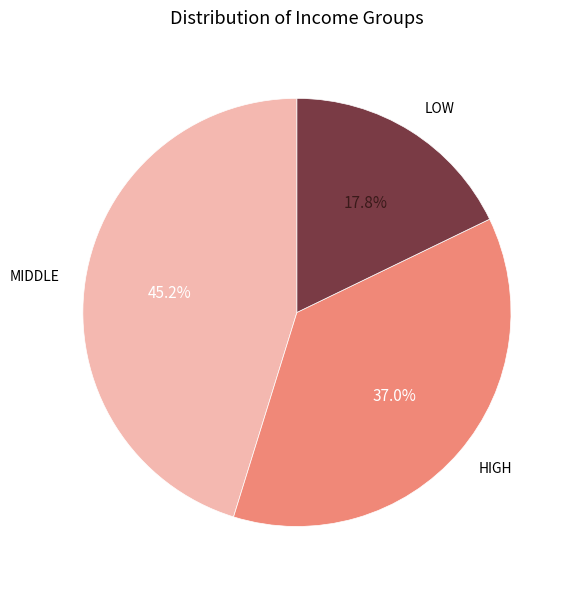

To the nearest percent, what is the average slice percentage?

33%